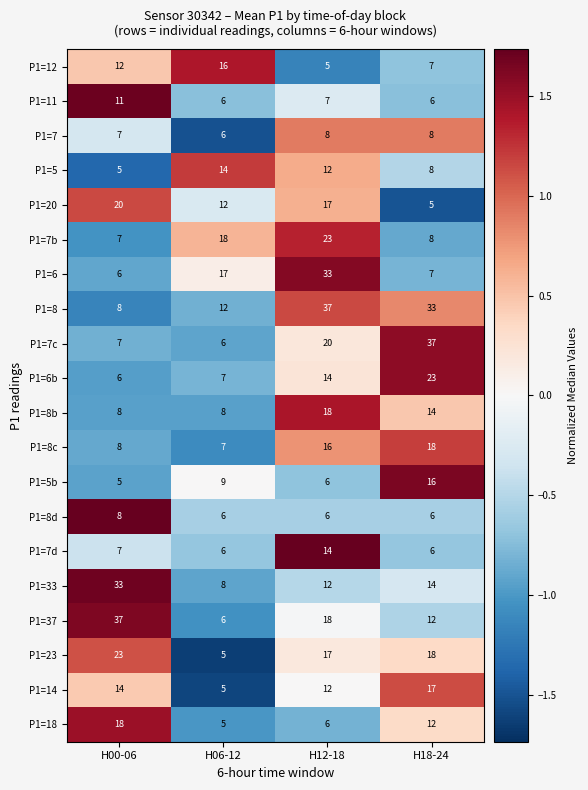

What is the difference between the second highest and second lowest values in the P1=12 series?

5